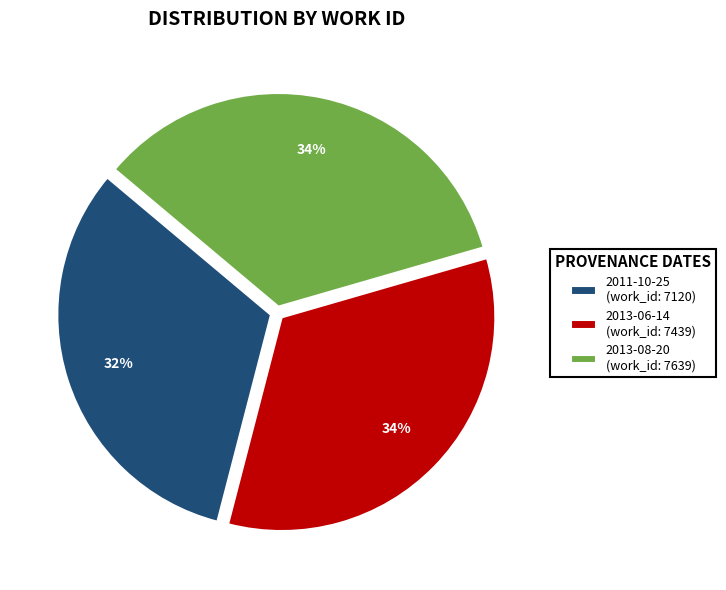

The 2013-06-14 slice represents 22% of the pie. True or false?

False